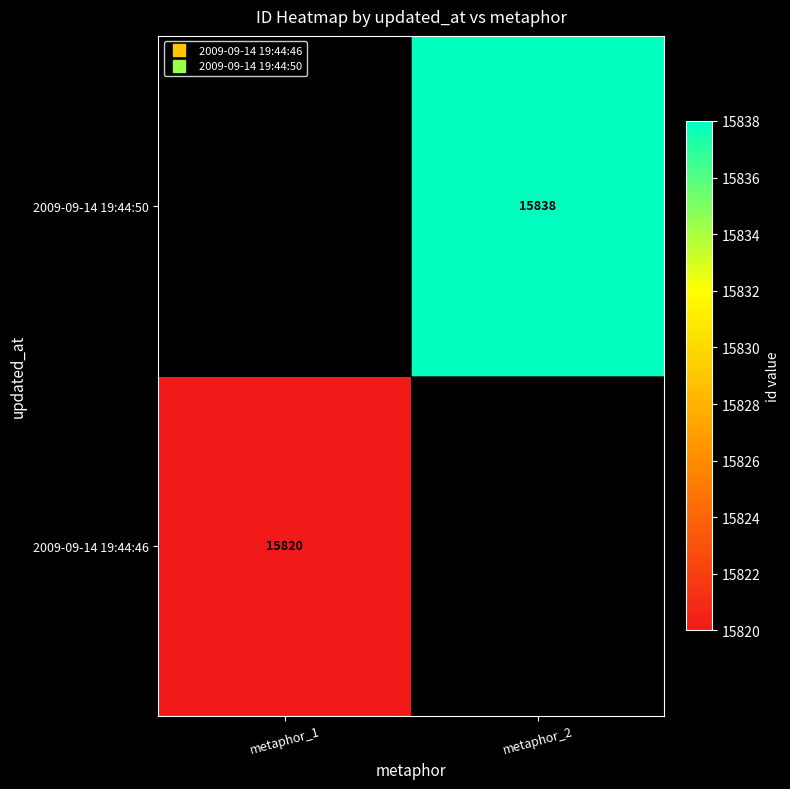

List the series in order of their peak value, highest first.

2009-09-14 19:44:46, 2009-09-14 19:44:50